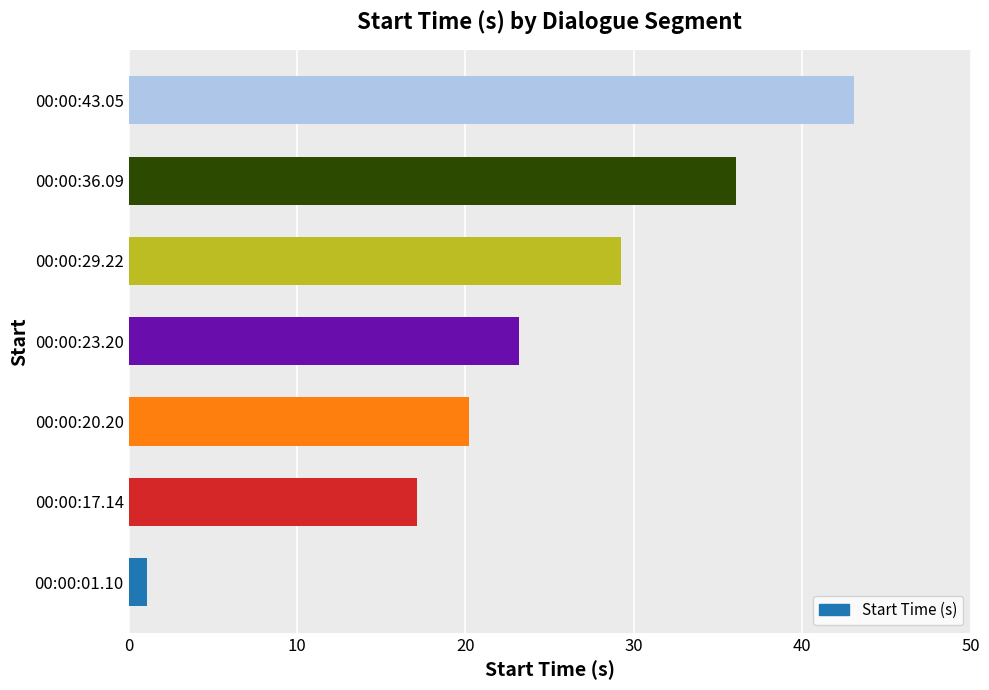

Approximately how many times larger is the value at 00:00:20.20 compared to 00:00:29.22?

0.7